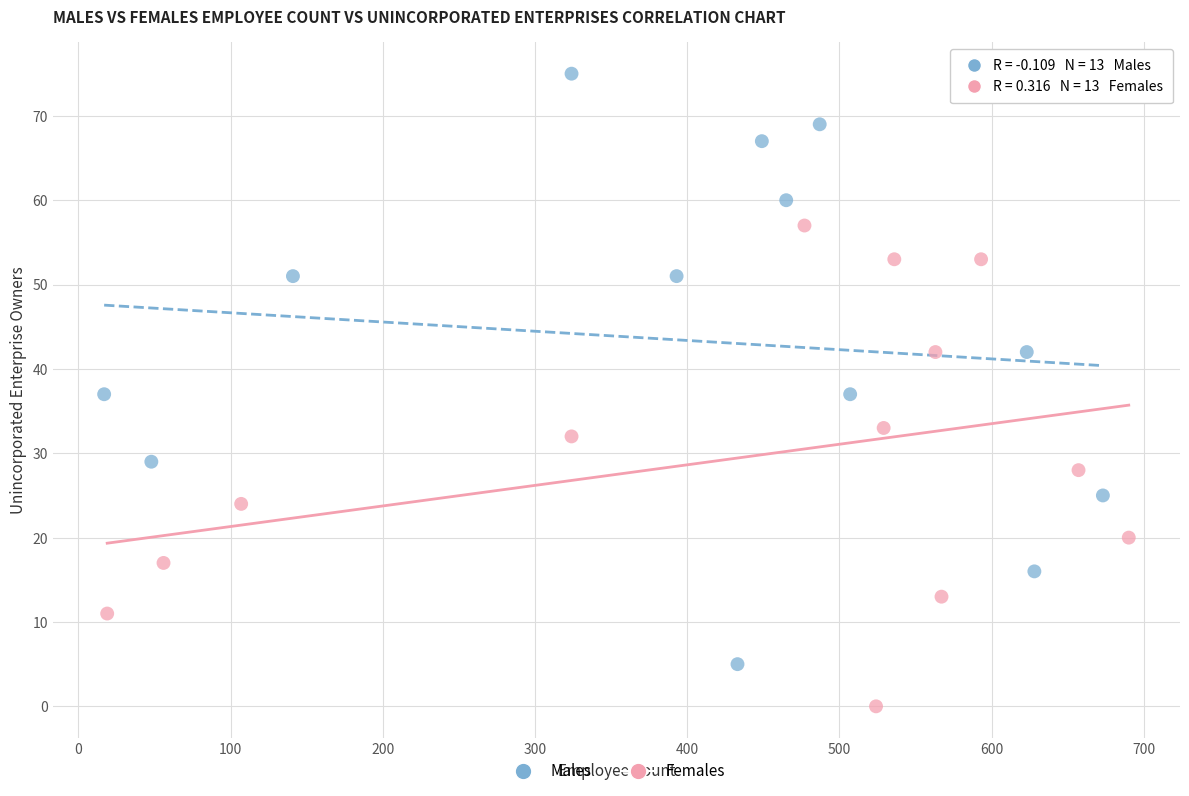

Which series reaches the minimum Y coordinate?

Females